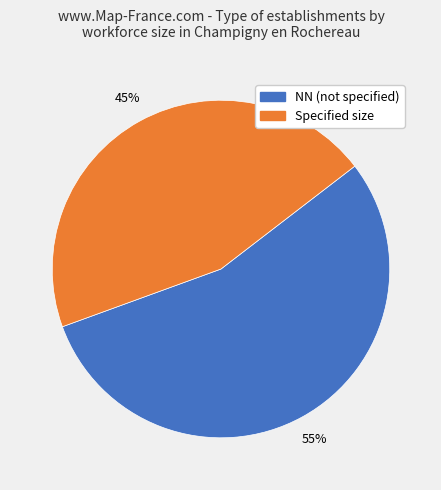

What is the smallest slice in the pie chart?

Specified size